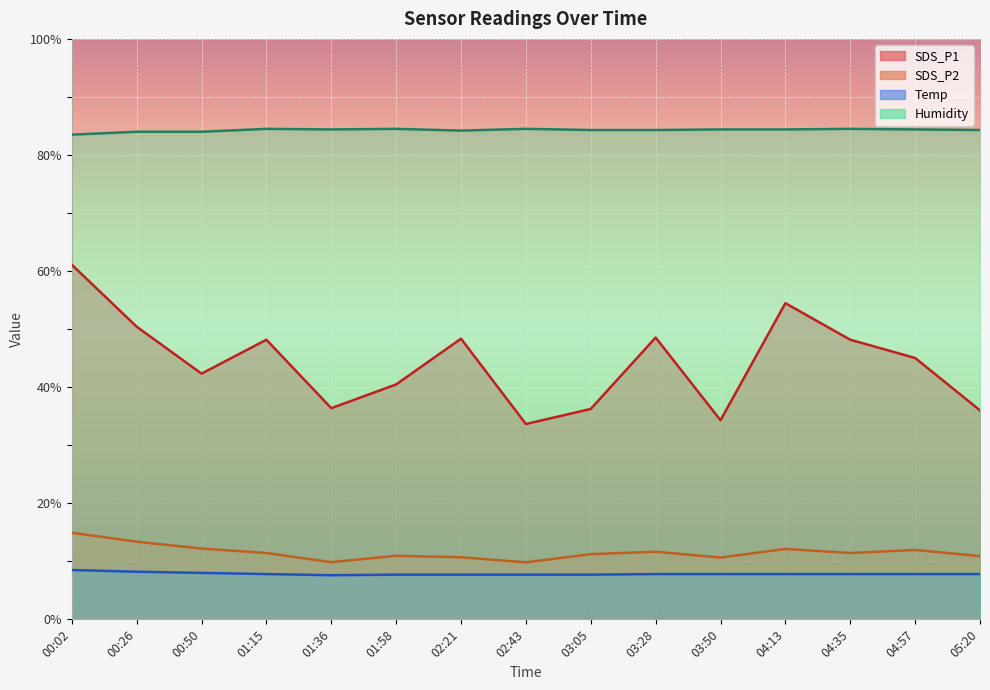

Between 01:15 and 04:13, which series saw the biggest shift?

SDS_P1